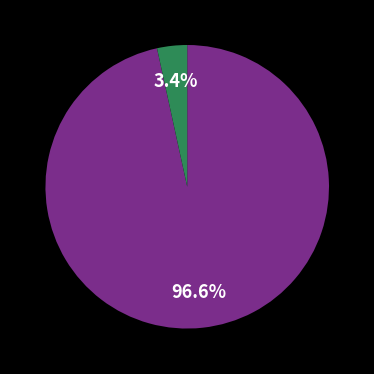

To the nearest percent, what is the difference between the largest and smallest slice percentages?

93%